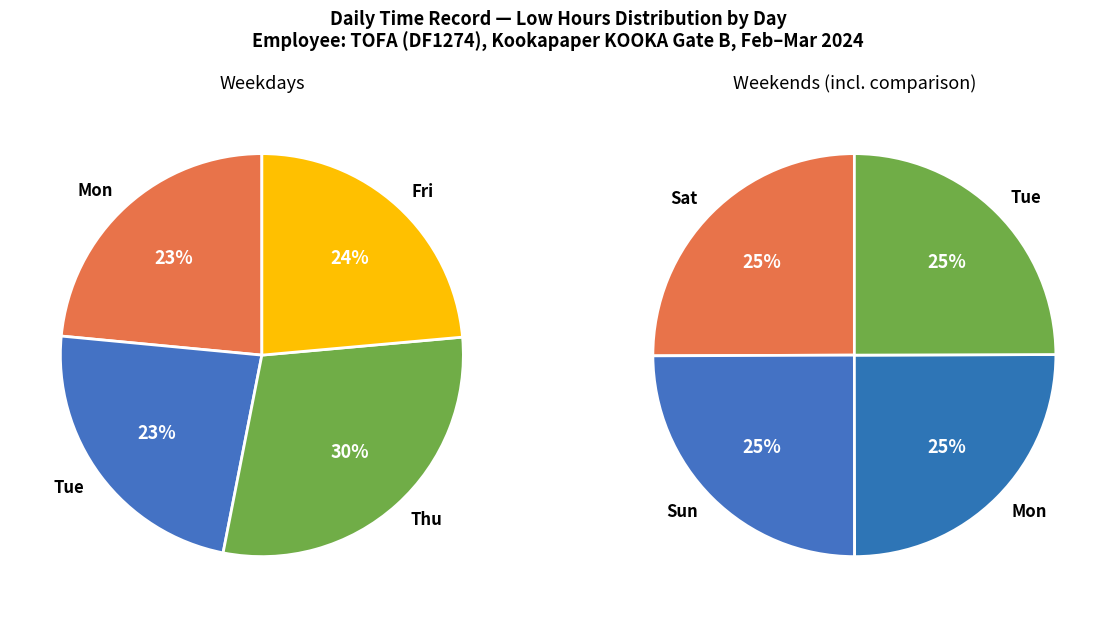

Is there a majority slice in this chart?

No